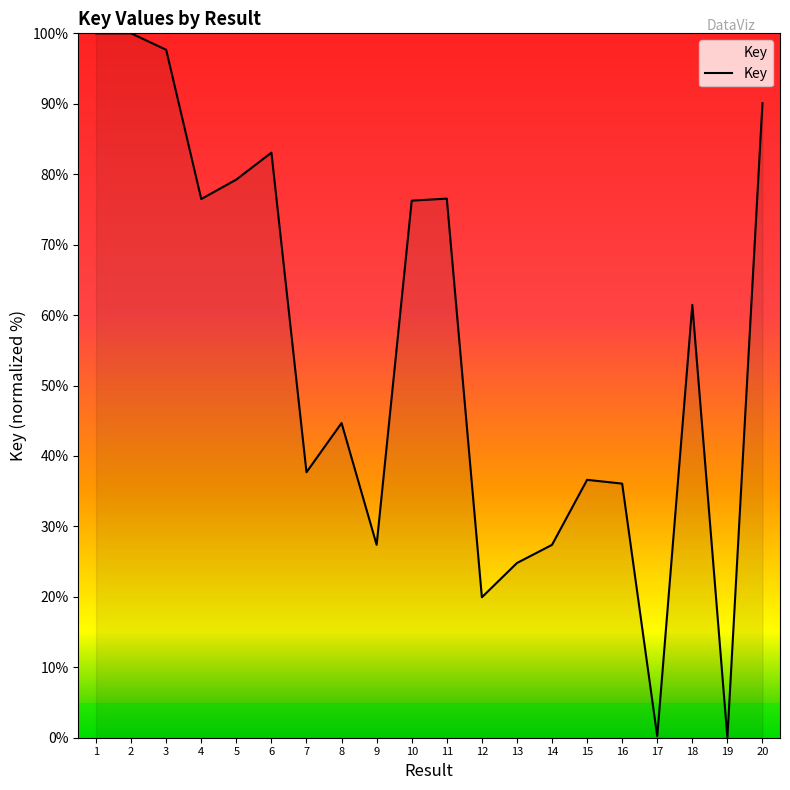

What is the greatest value displayed?

100.0